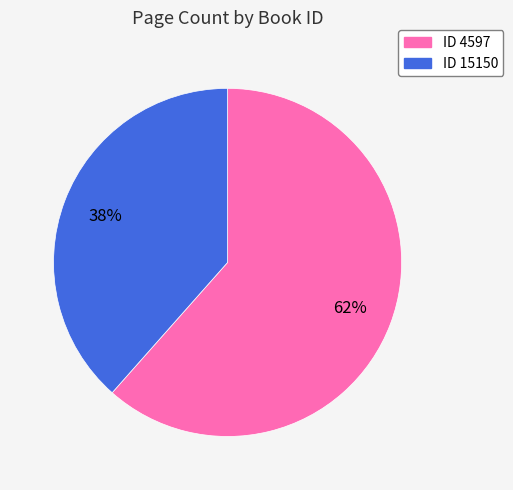

To the nearest percent, what is the average slice percentage?

50%